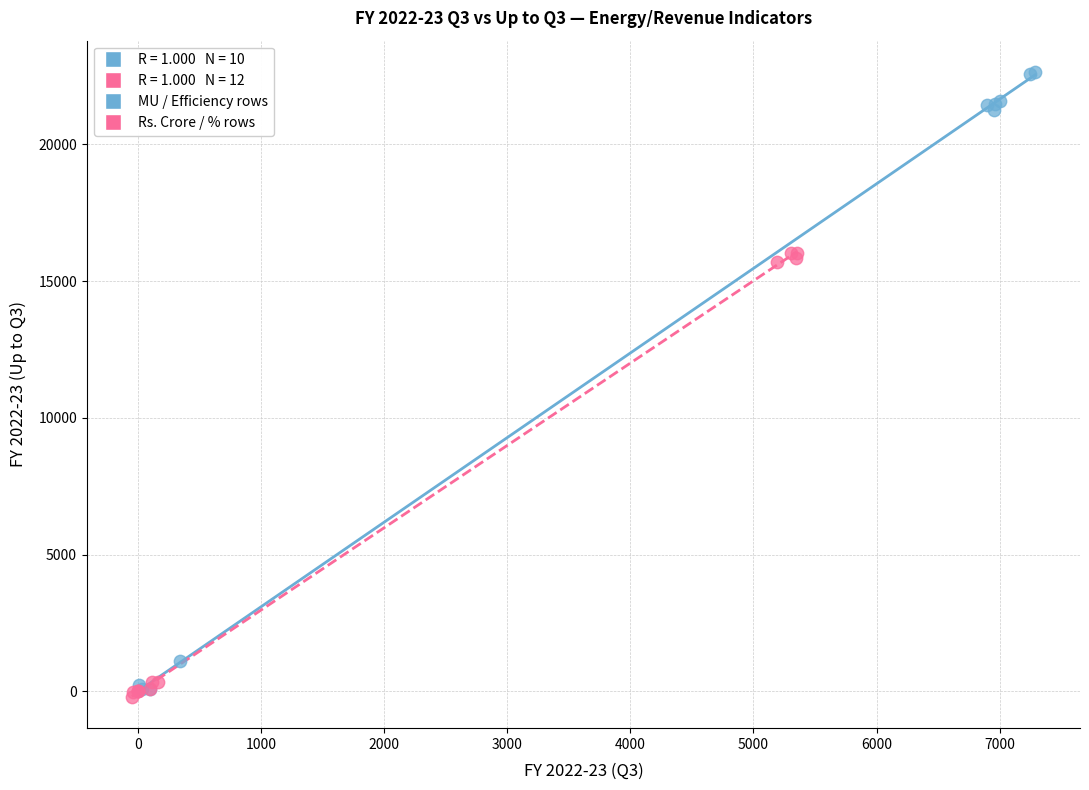

Which series reaches the maximum Y coordinate?

MU / Efficiency rows